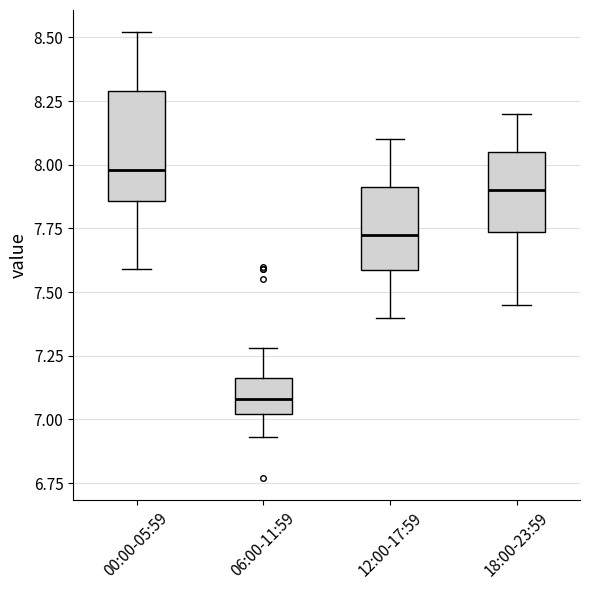

Which box is the tallest, from its lower edge to its upper edge?

00:00-05:59